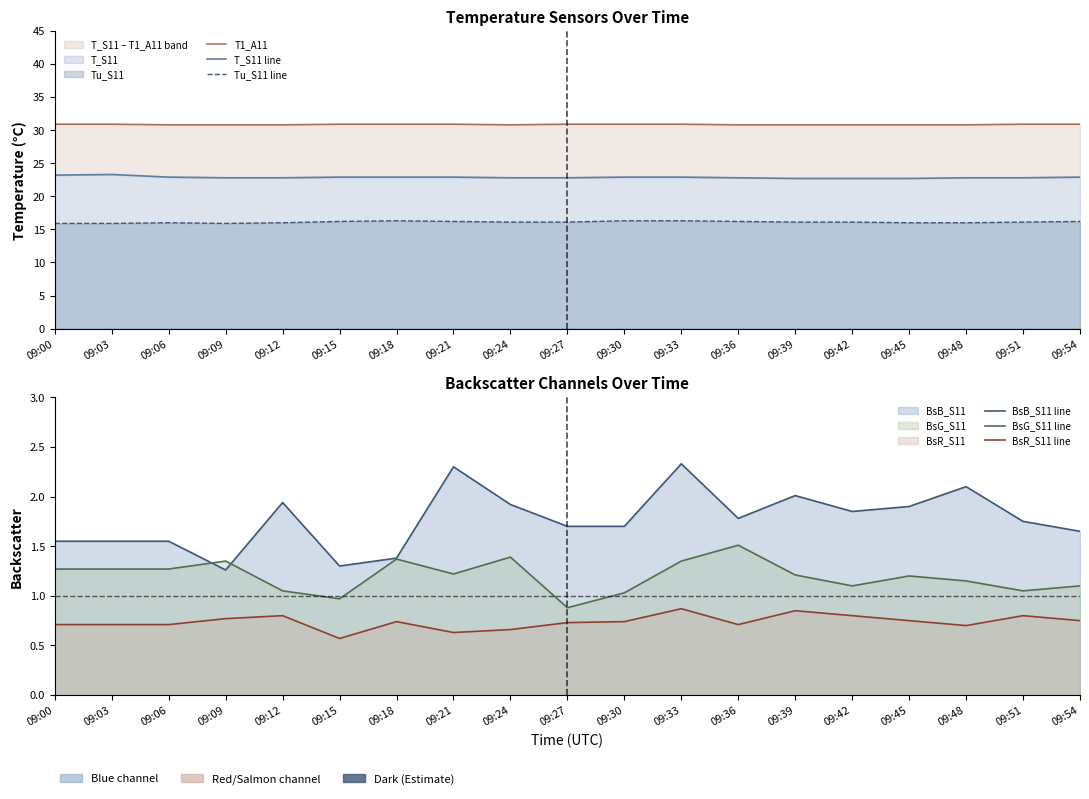

Reading left to right, extract all data points from this chart.

T1_A11: 30.9	30.9	30.8	30.8	30.8	30.9	30.9	30.9	30.8	30.9	30.9	30.9	30.8	30.8	30.8	30.8	30.8	30.9	30.9
T_S11 line: 23.2	23.3	22.9	22.8	22.8	22.9	22.9	22.9	22.8	22.8	22.9	22.9	22.8	22.7	22.7	22.7	22.8	22.8	22.9
Tu_S11 line: 15.9	15.9	16.0	15.9	16.0	16.2	16.3	16.2	16.1	16.1	16.3	16.3	16.2	16.1	16.1	16.0	16.0	16.1	16.2
BsB_S11 line: 1.6	1.6	1.6	1.3	1.9	1.3	1.4	2.3	1.9	1.7	1.7	2.3	1.8	2.0	1.9	1.9	2.1	1.8	1.6
BsG_S11 line: 1.3	1.3	1.3	1.4	1.1	1.0	1.4	1.2	1.4	0.9	1.0	1.4	1.5	1.2	1.1	1.2	1.1	1.1	1.1
BsR_S11 line: 0.7	0.7	0.7	0.8	0.8	0.6	0.7	0.6	0.7	0.7	0.7	0.9	0.7	0.8	0.8	0.8	0.7	0.8	0.8